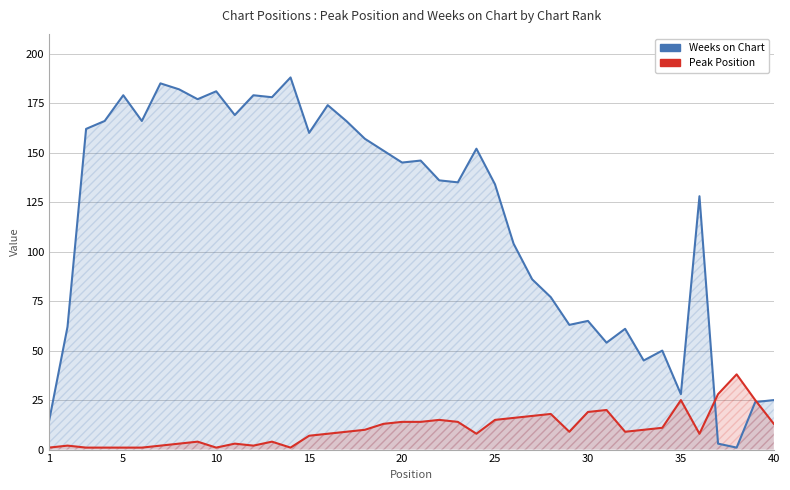

Reading left to right, what are all the values shown in this chart?

Weeks on Chart: 14	62	162	166	179	166	185	182	177	181	169	179	178	188	160	174	166	157	151	145	146	136	135	152	134	104	86	77	63	65	54	61	45	50	28	128	3	1	24	25
Peak Position: 1	2	1	1	1	1	2	3	4	1	3	2	4	1	7	8	9	10	13	14	14	15	14	8	15	16	17	18	9	19	20	9	10	11	25	8	28	38	25	13